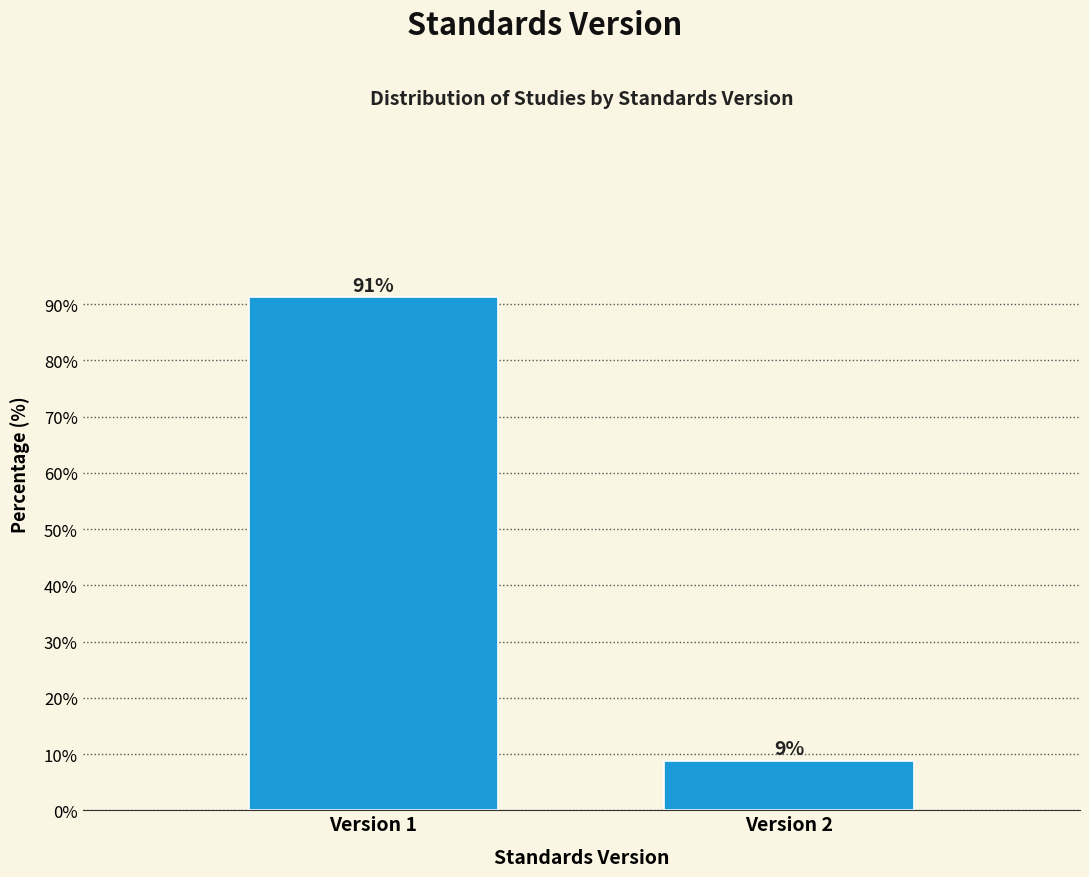

At which label does the data first exceed 91?

Version 1